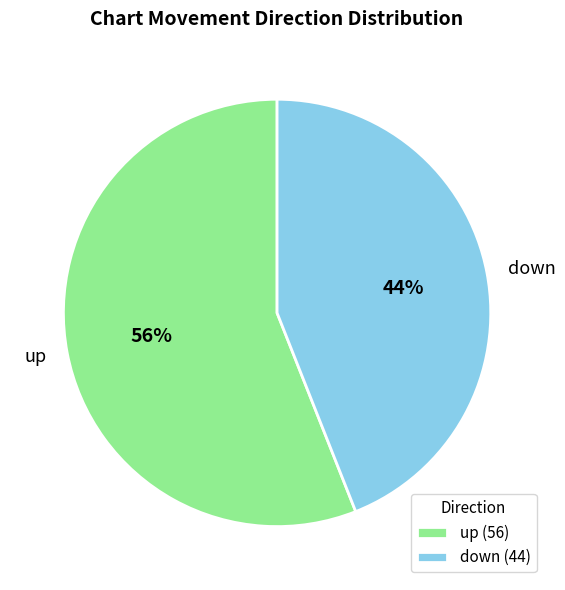

True or false: up accounts for 56% of the total.

True